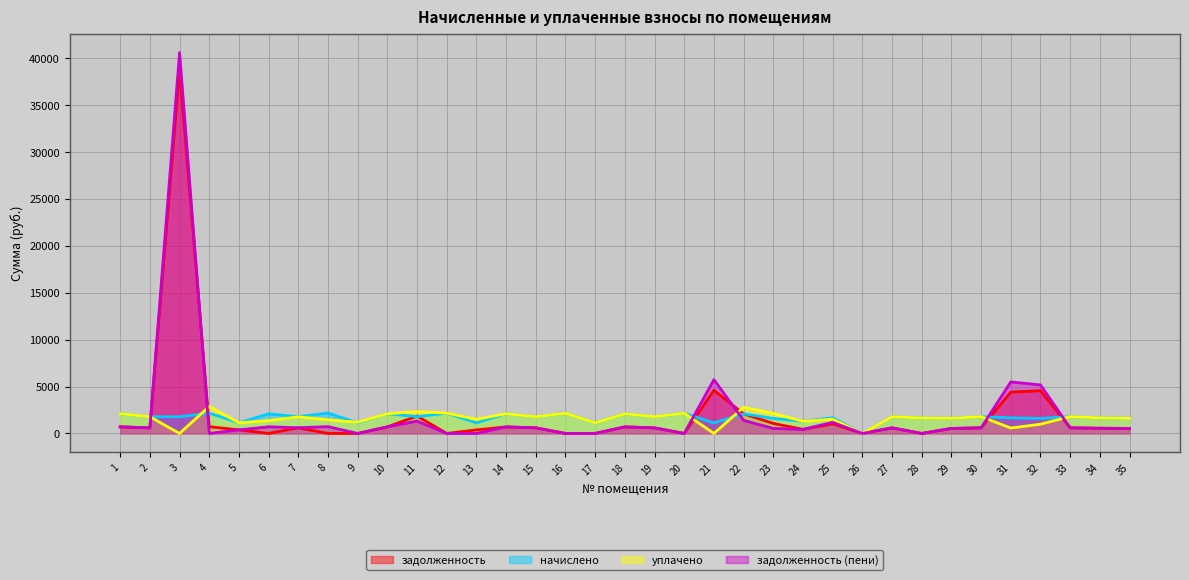

How many values in the начислено series exceed 1784?

19